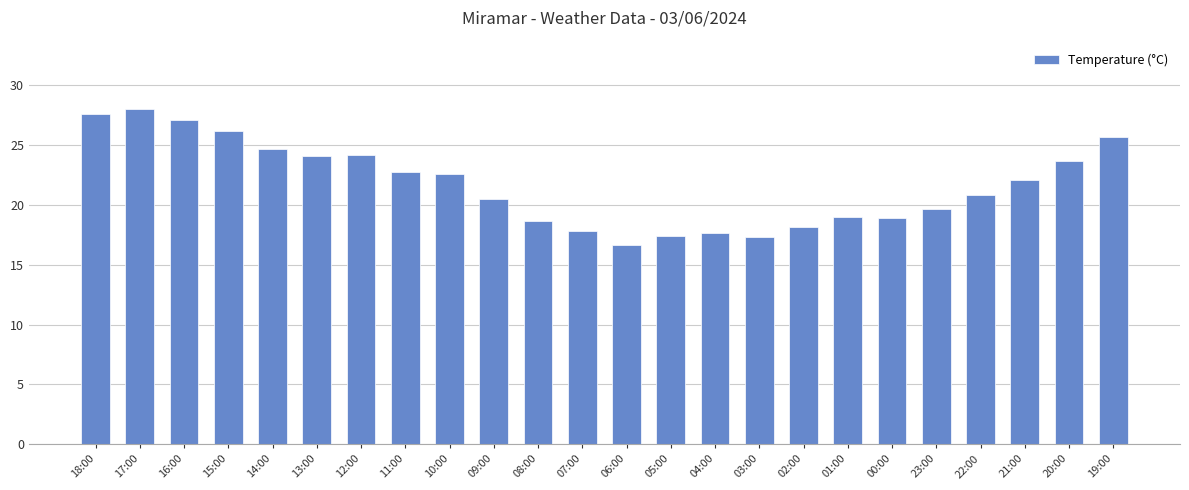

The value at 00:00 is 11.0. True or false?

False